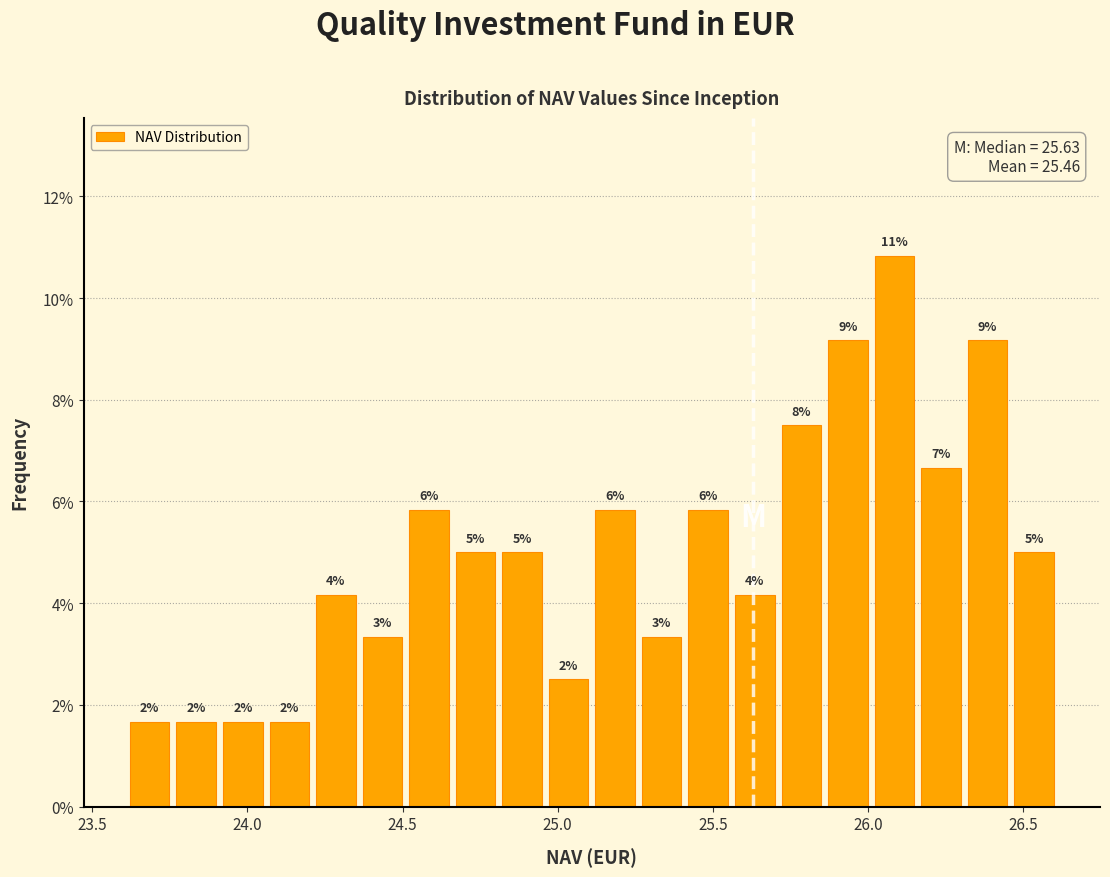

Around what value on the x-axis is the tallest bar? Give the approximate position of its centre, as read against the axis.

26.10